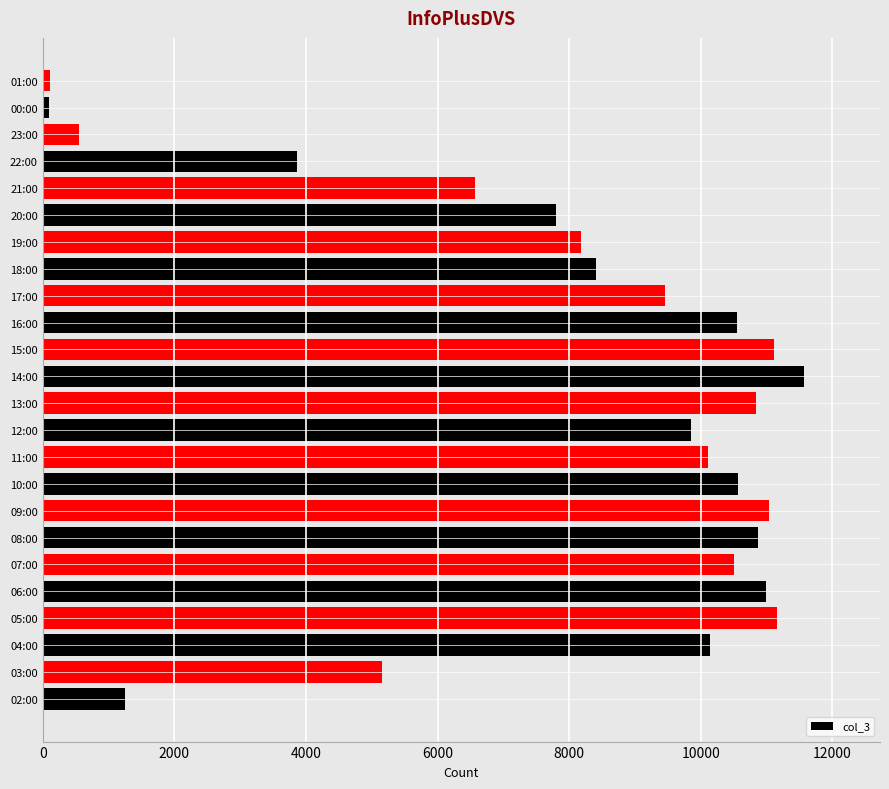

What is the smallest value displayed?

99